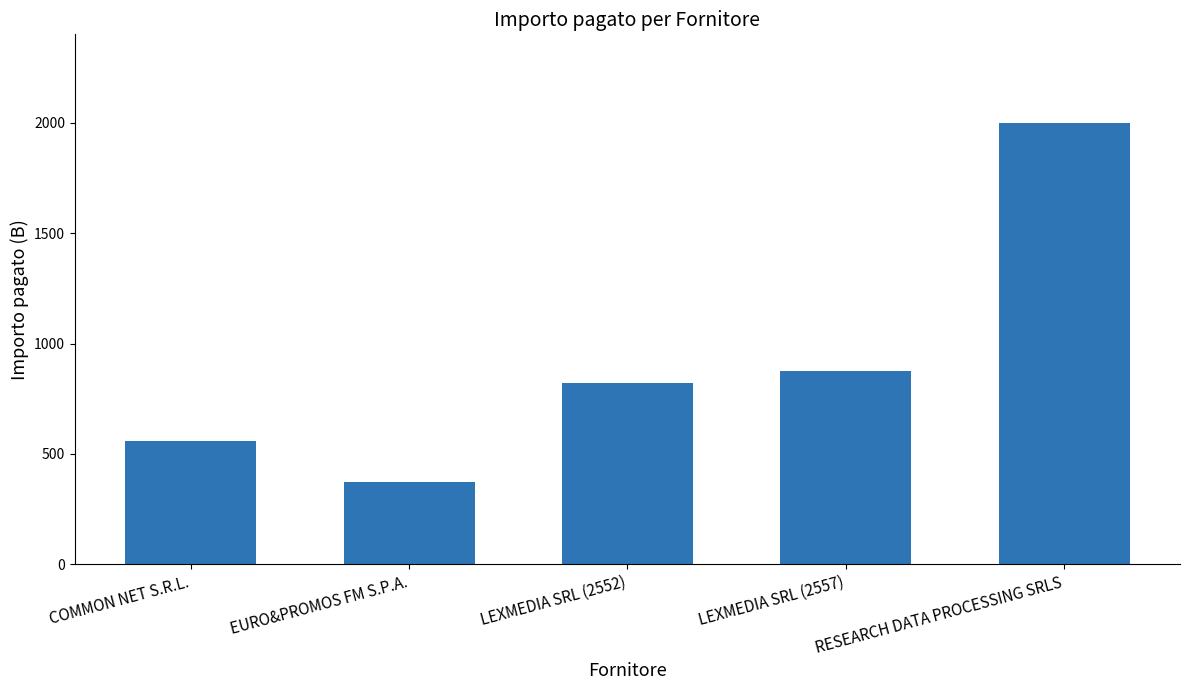

The chart shows a value of 134.6 at COMMON NET S.R.L.. True or false?

False